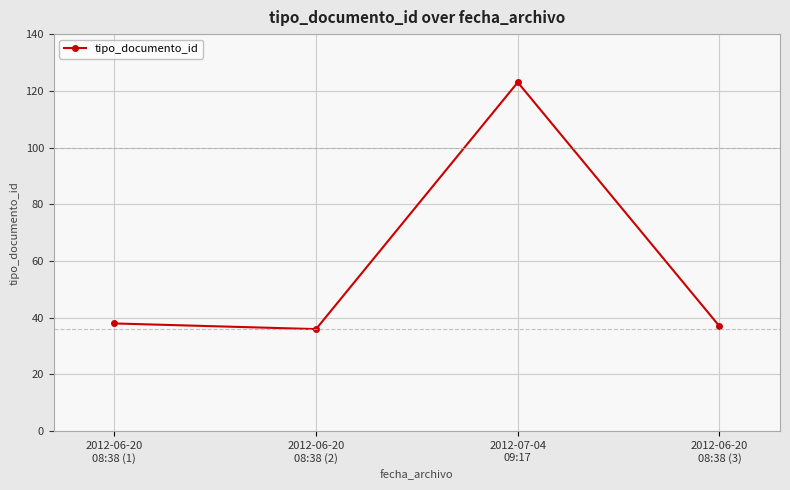

The chart shows a value of 20 at 2012-06-20
08:38 (3). True or false?

False